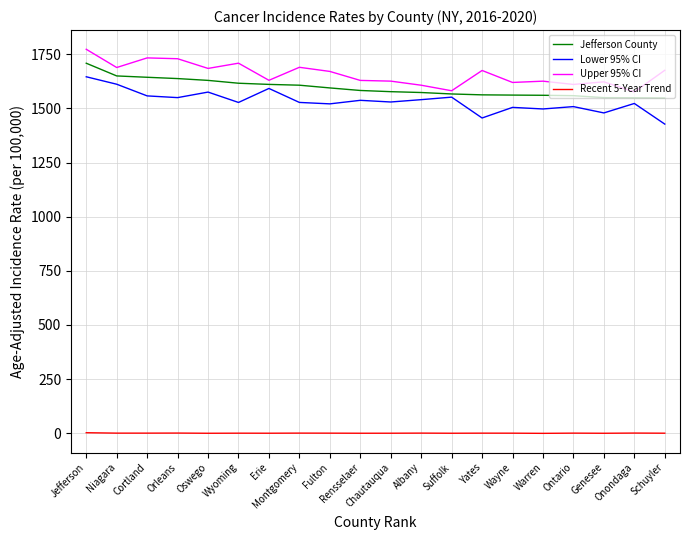

True or false: Upper 95% CI has a value of 1626.0 at Warren.

True